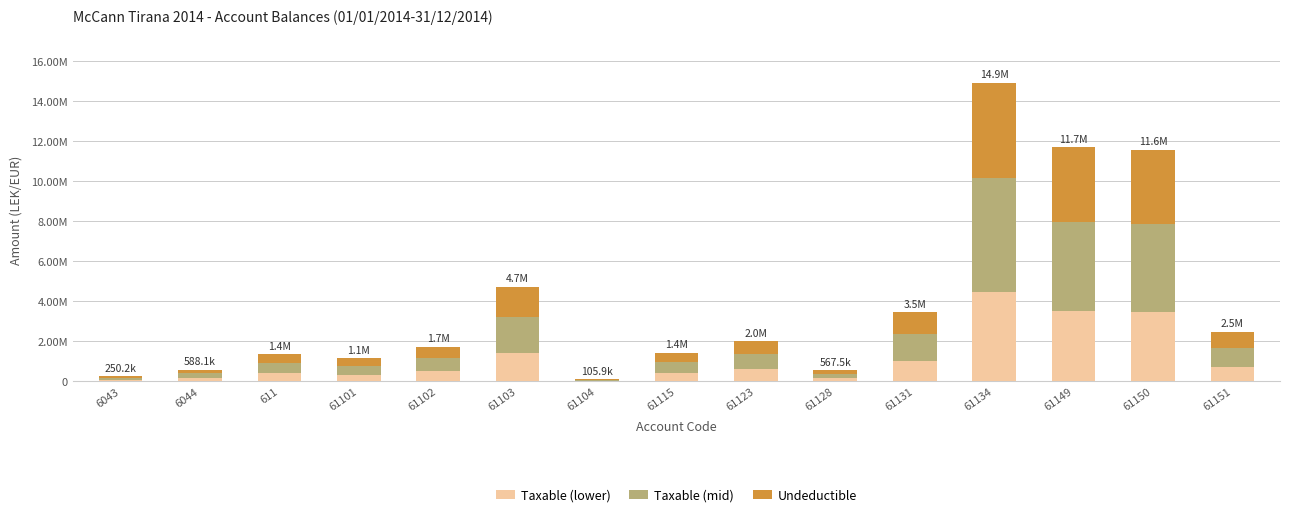

Is it true that Undeductible equals 555248.5 at 61102?

True